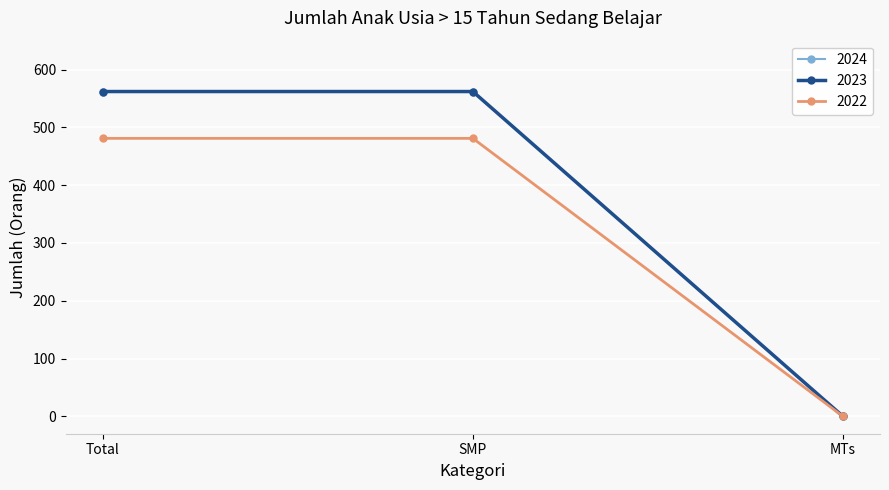

Is this an area chart (filled region under the line)?

No